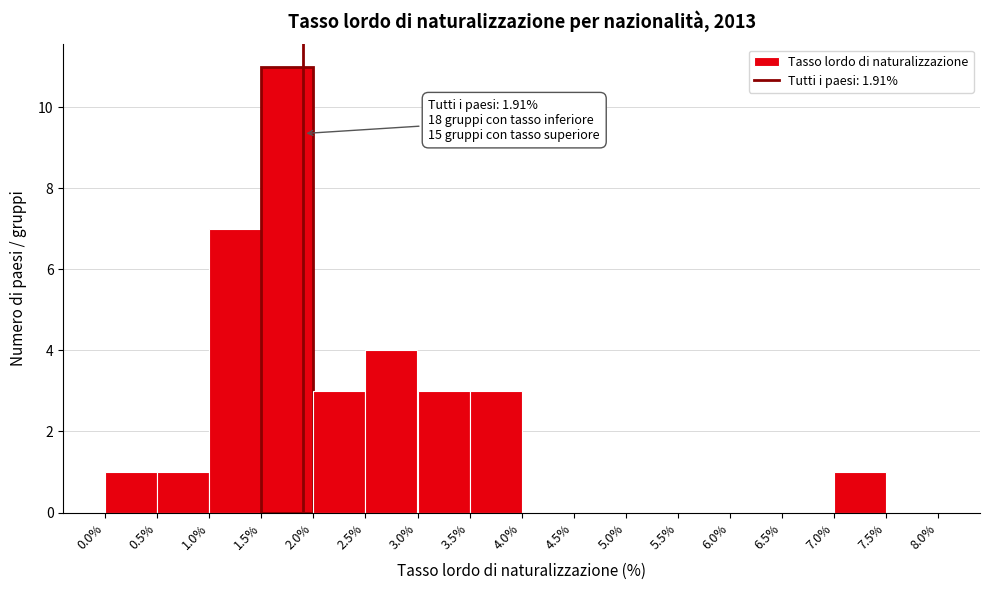

Which range on the x-axis has the tallest bar?

1.5% to 2.0%